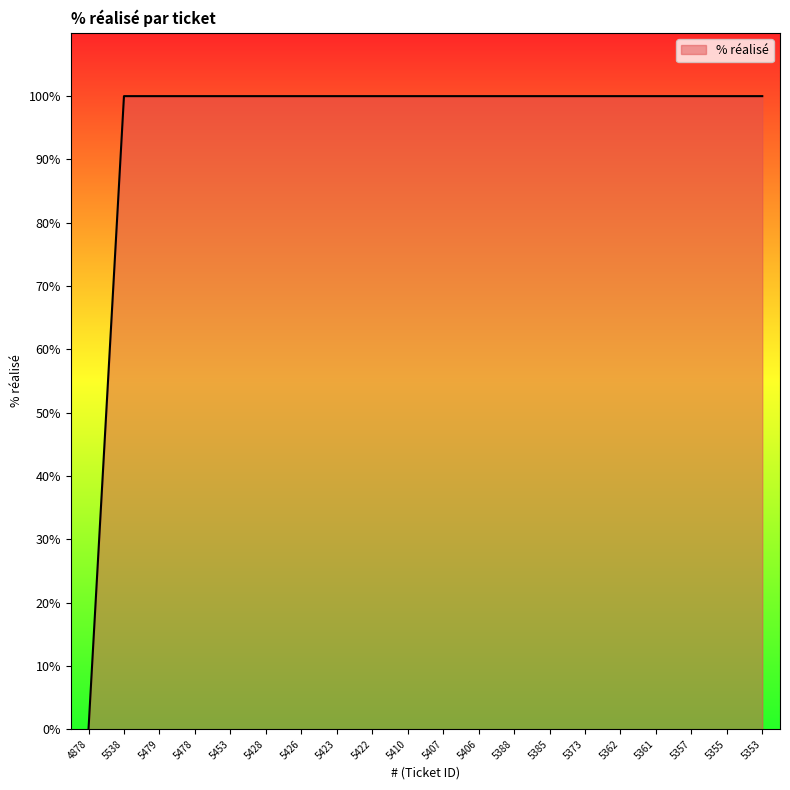

What is the greatest value displayed?

100